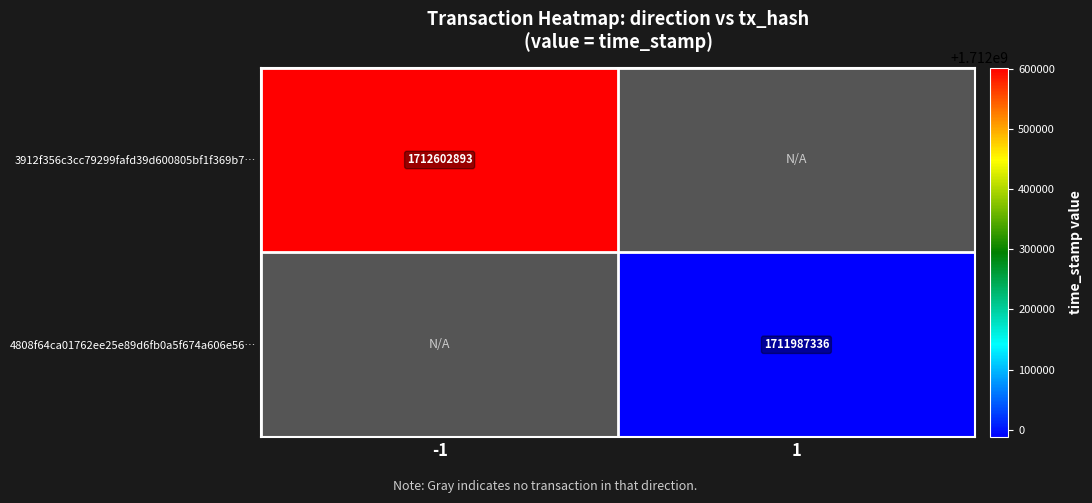

What is the sum of all 3912f356c3cc79299fafd39d600805bf1f369b7… values?

1712602893